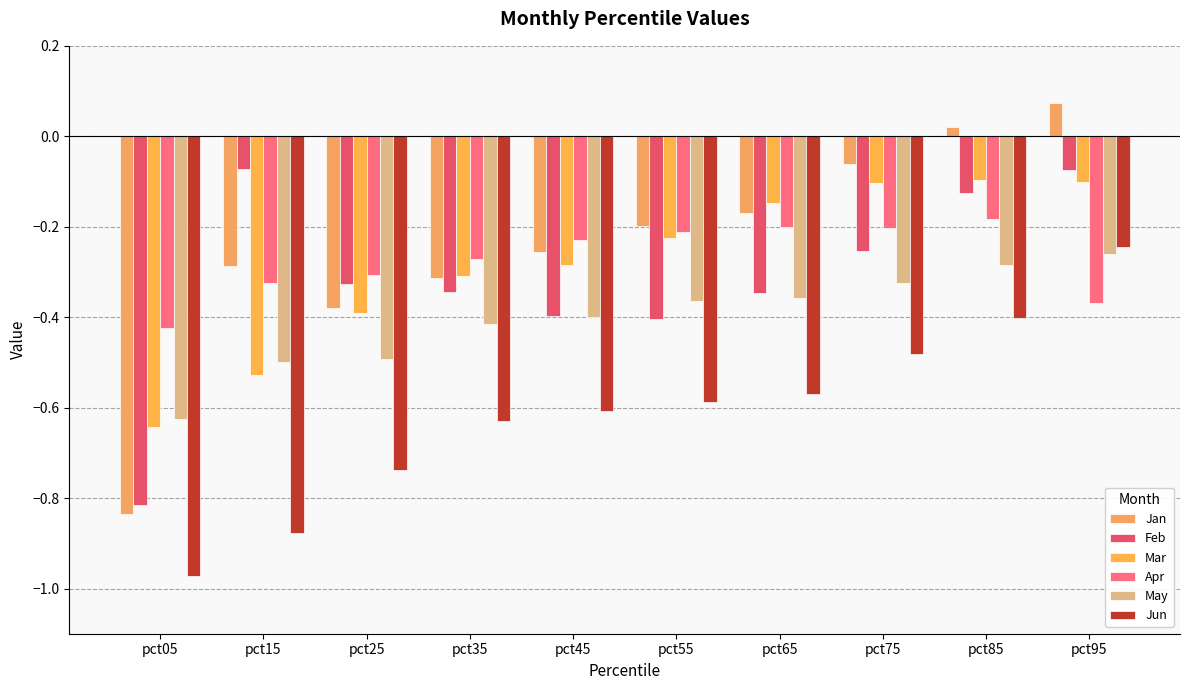

At which label does Jan reach its peak?

pct95